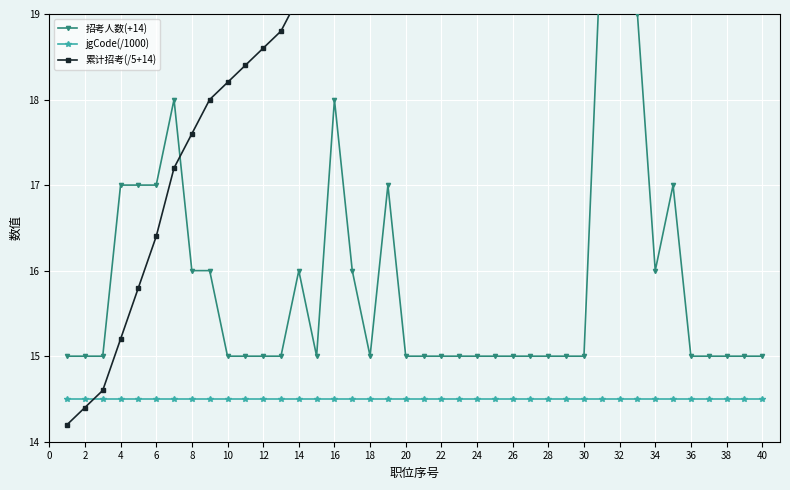

Between 22 and 28, which series saw the biggest shift?

累计招考(/5+14)